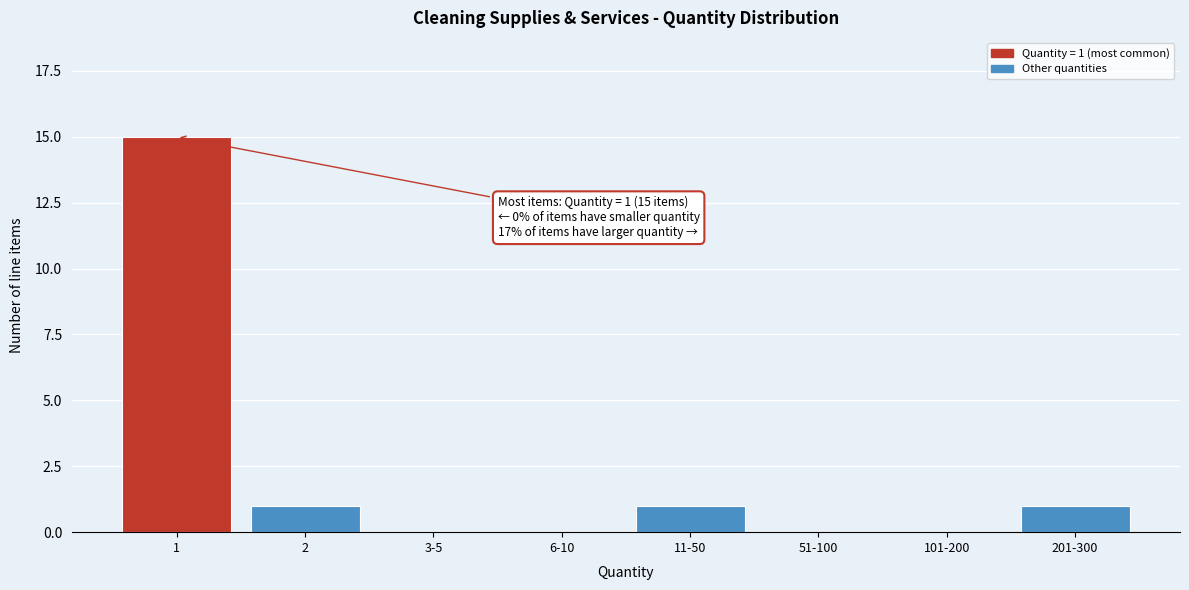

Reading left to right, transcribe all the data shown in this chart.

1=15	2=1	3-5=0	6-10=0	11-50=1	51-100=0	101-200=0	201-300=1